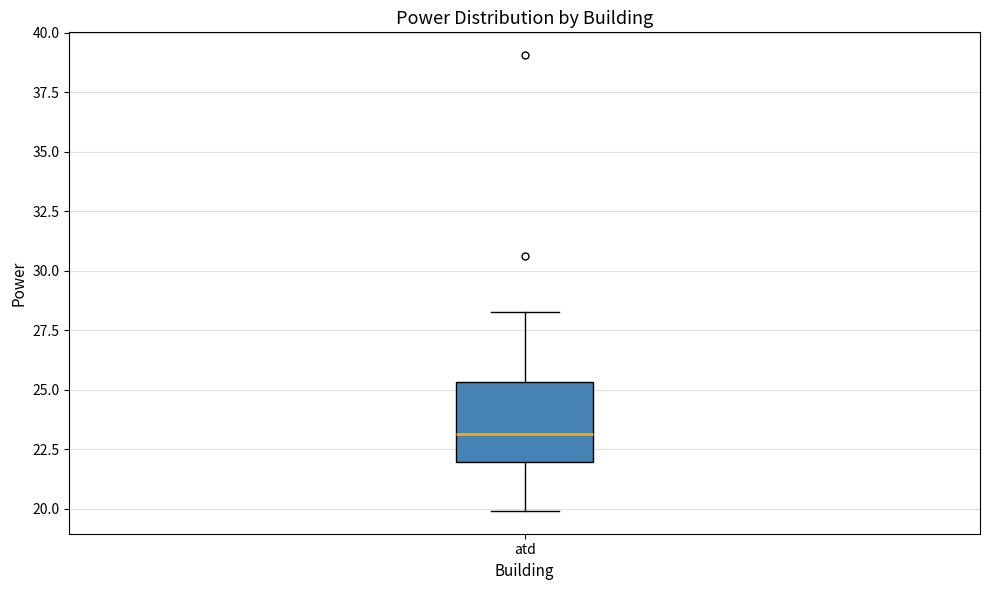

Where does the lower whisker of the box for atd end on the y-axis? The values are not printed on the chart, so give them approximately, as read against the axis.

20.0